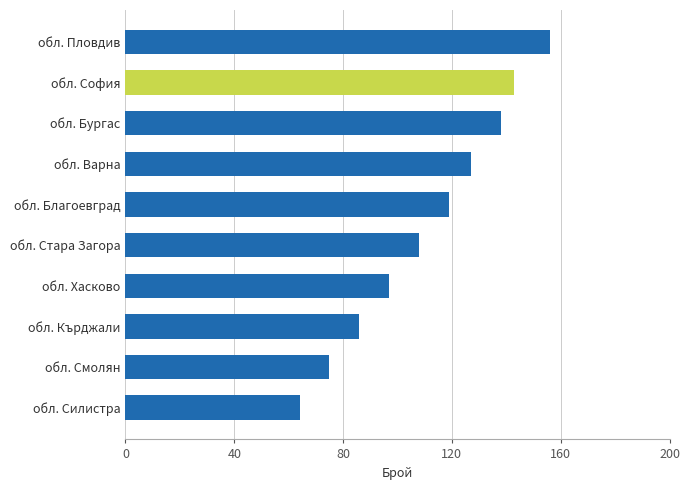

The chart shows a value of 119 at обл. Благоевград. True or false?

True